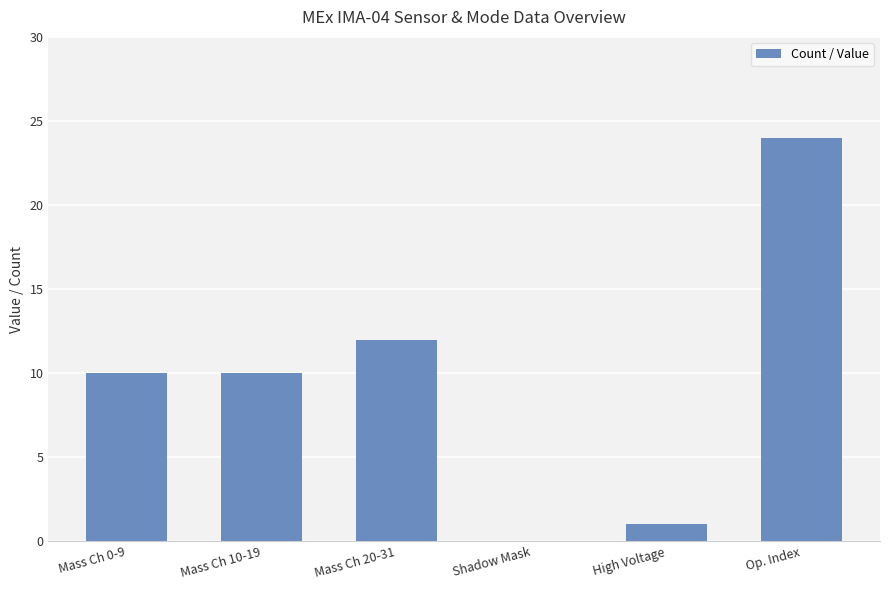

Are the bars horizontal?

No